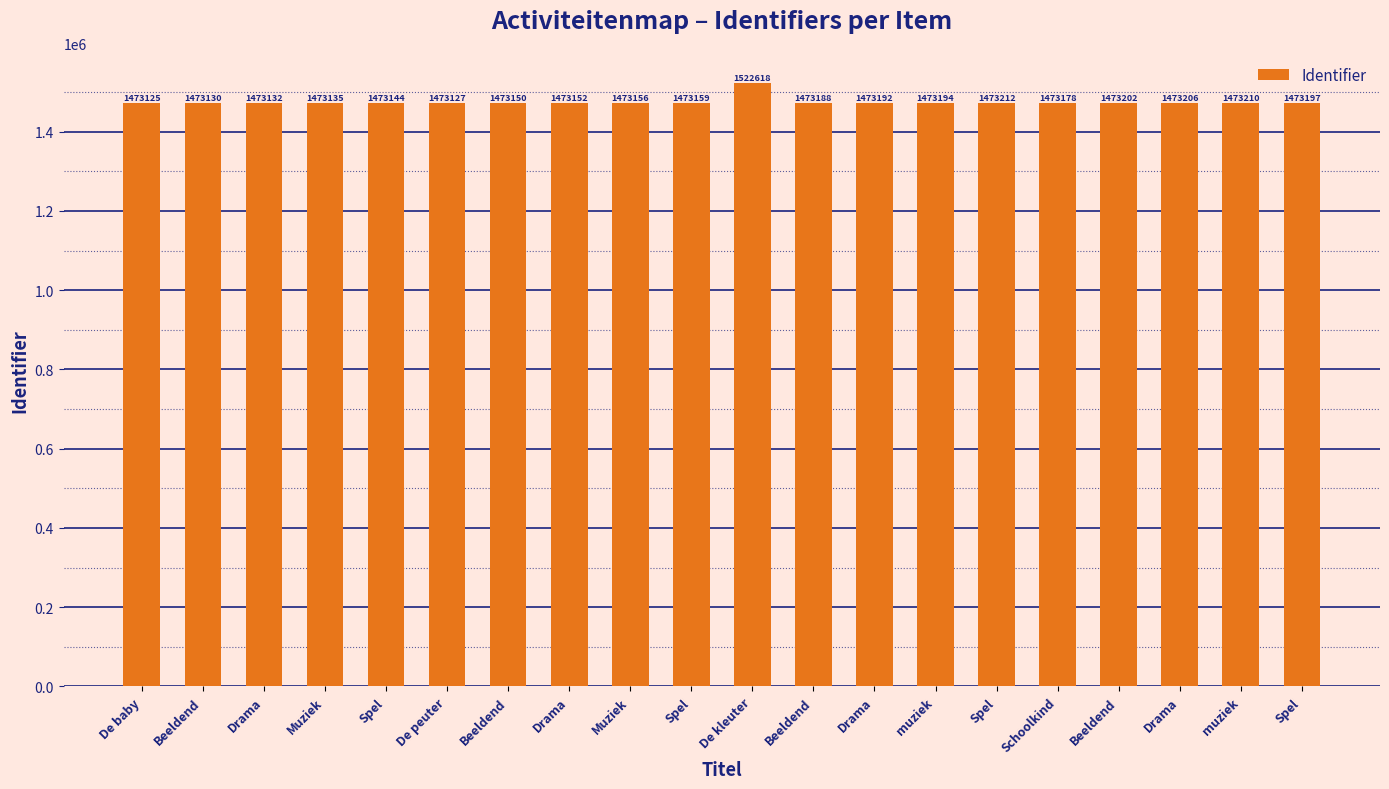

At which category does the chart reach its minimum across all series?

De baby